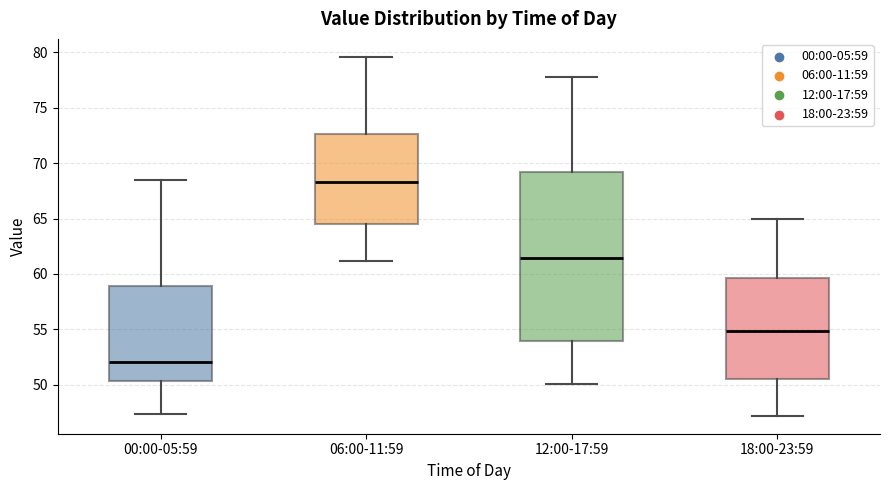

Where is the lower edge of the box for 00:00-05:59 on the y-axis? The values are not printed on the chart, so give them approximately, as read against the axis.

50.5